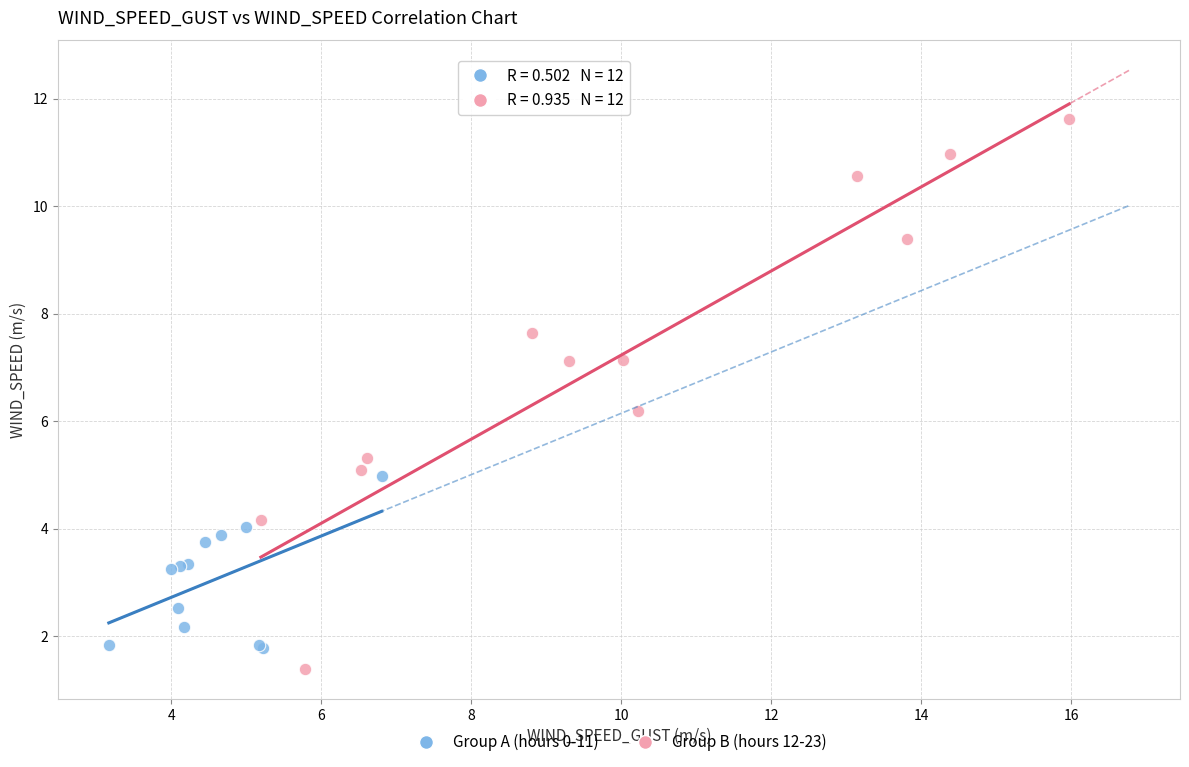

Which series reaches the maximum Y coordinate?

Group B (hours 12-23)